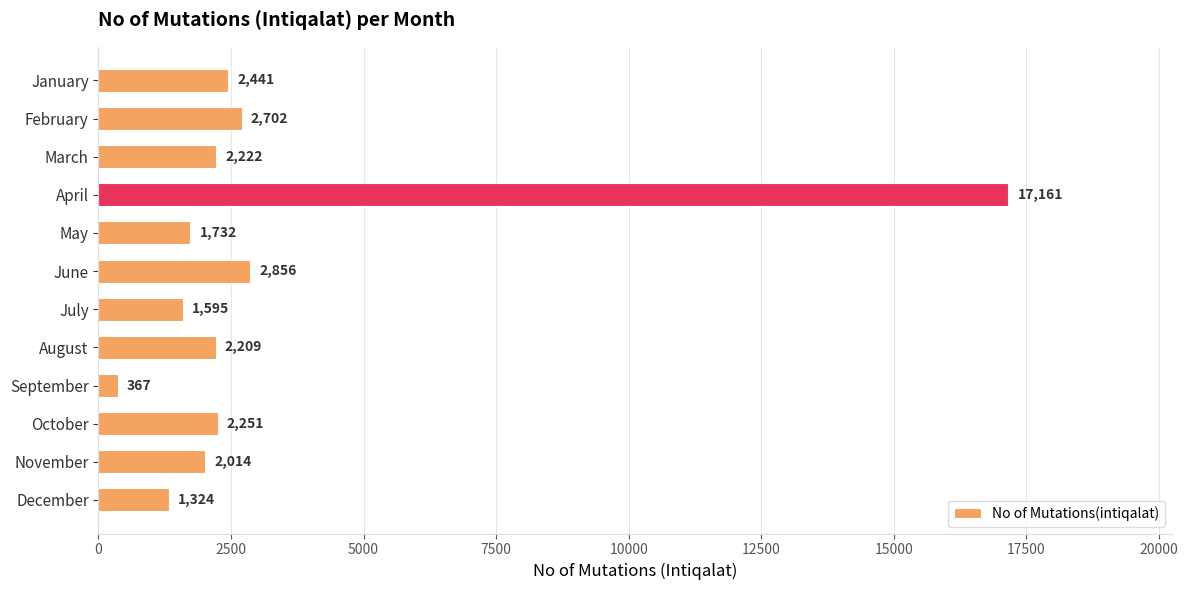

What is the value of the 8th bar from the top?

2209